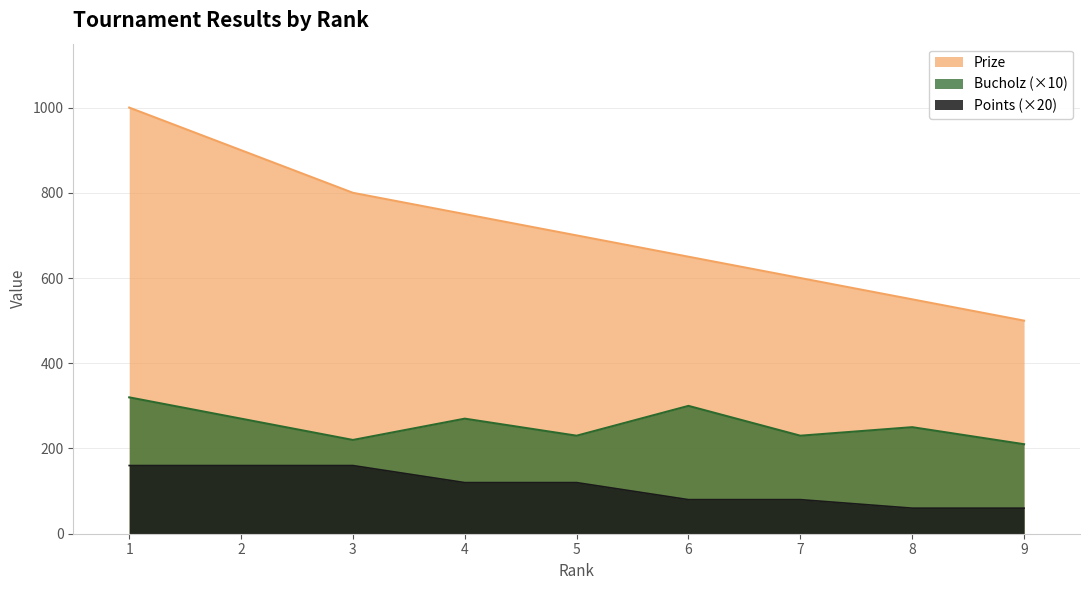

True or false: Bucholz and Points intersect in this chart.

False